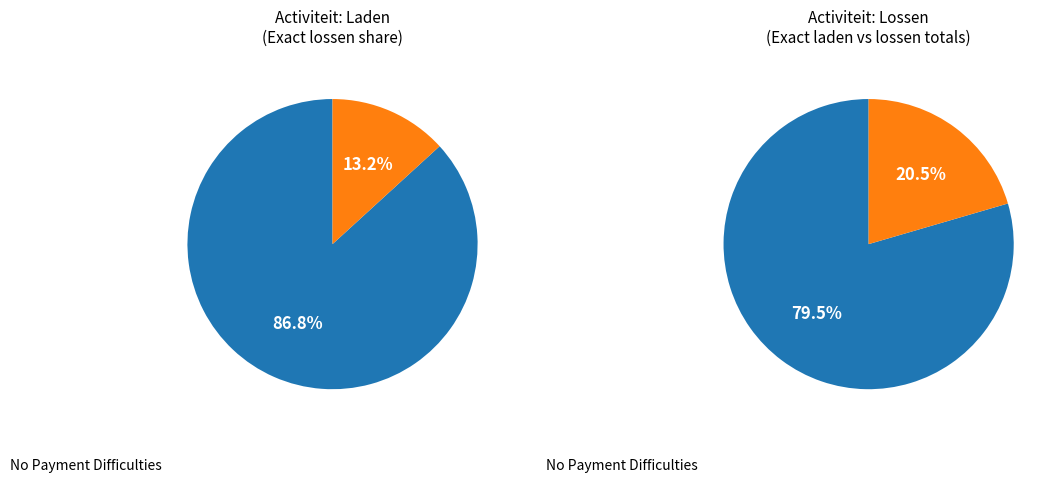

The Lossen slice represents 10% of the pie. True or false?

False